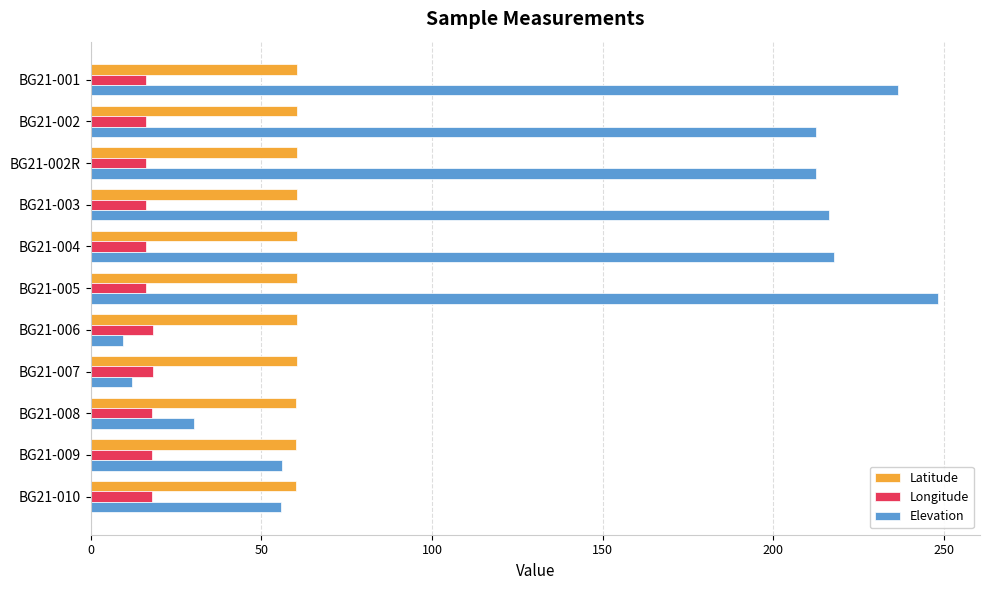

What is the difference between the maximum and minimum values in the Elevation series?

238.7